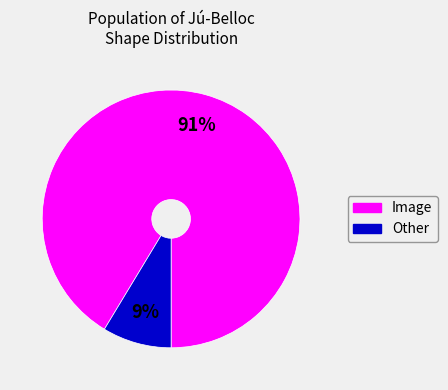

Combined, do Image and Other account for over 50%?

Yes